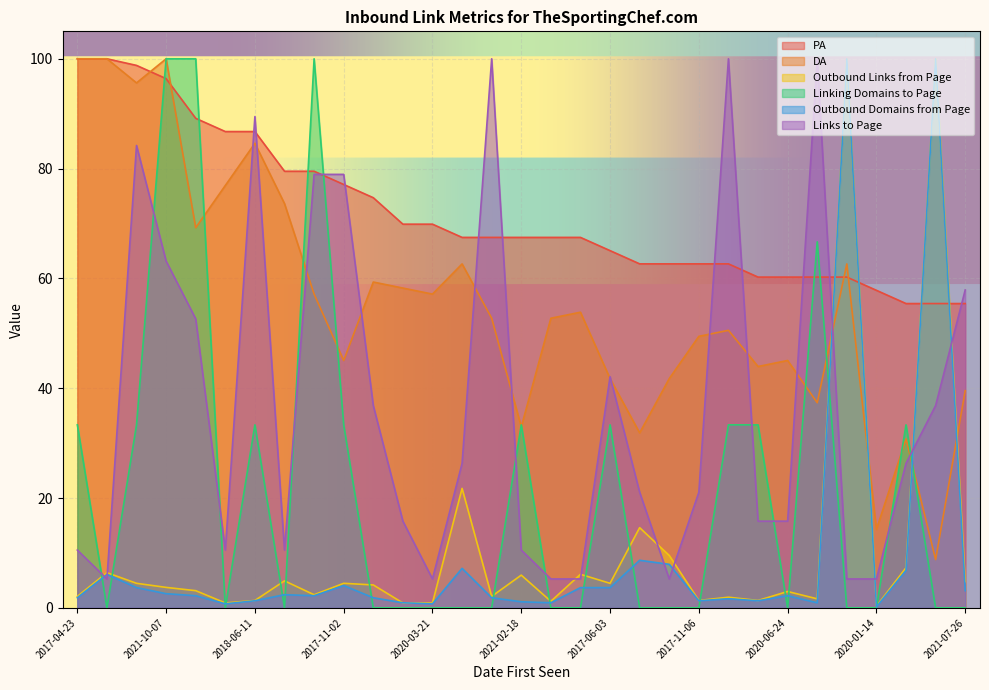

After their last crossing, which series has the higher values: DA or Outbound Links from Page?

DA